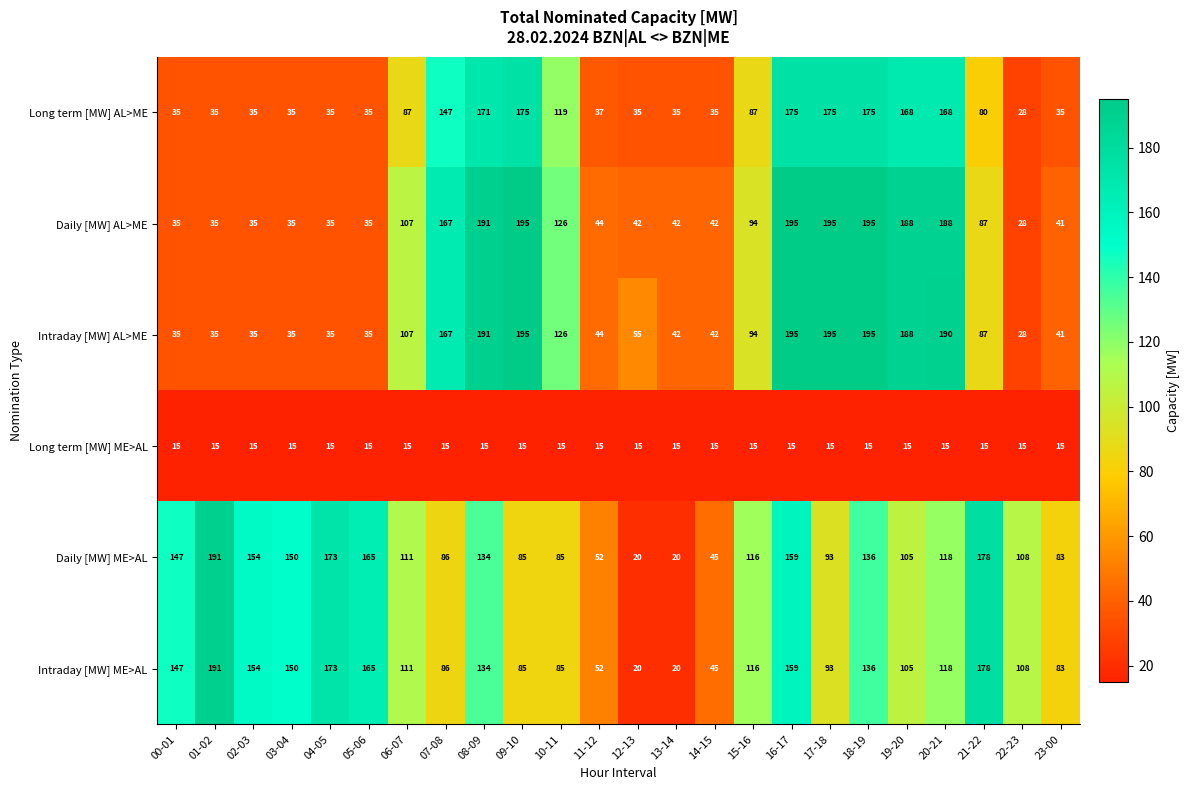

What is the greatest value displayed?

195